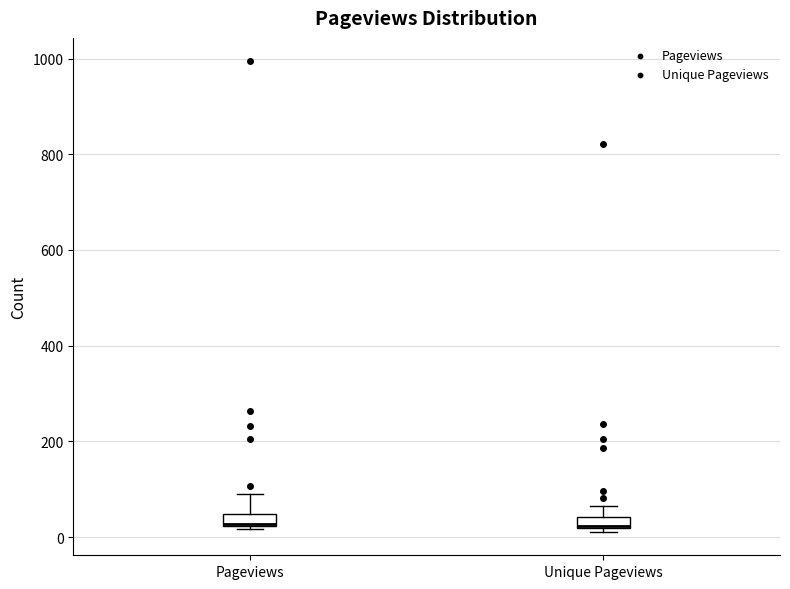

Where does the upper whisker of the box for Pageviews end on the y-axis? The values are not printed on the chart, so give them approximately, as read against the axis.

80